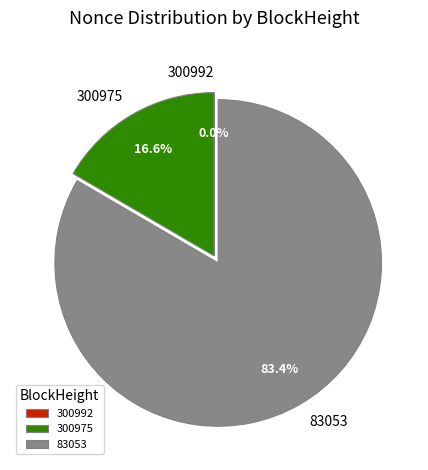

Which slice is the largest?

83053